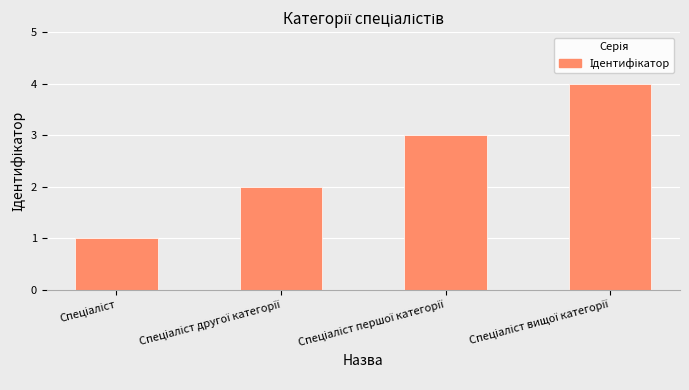

What is the difference between the maximum and minimum values?

3